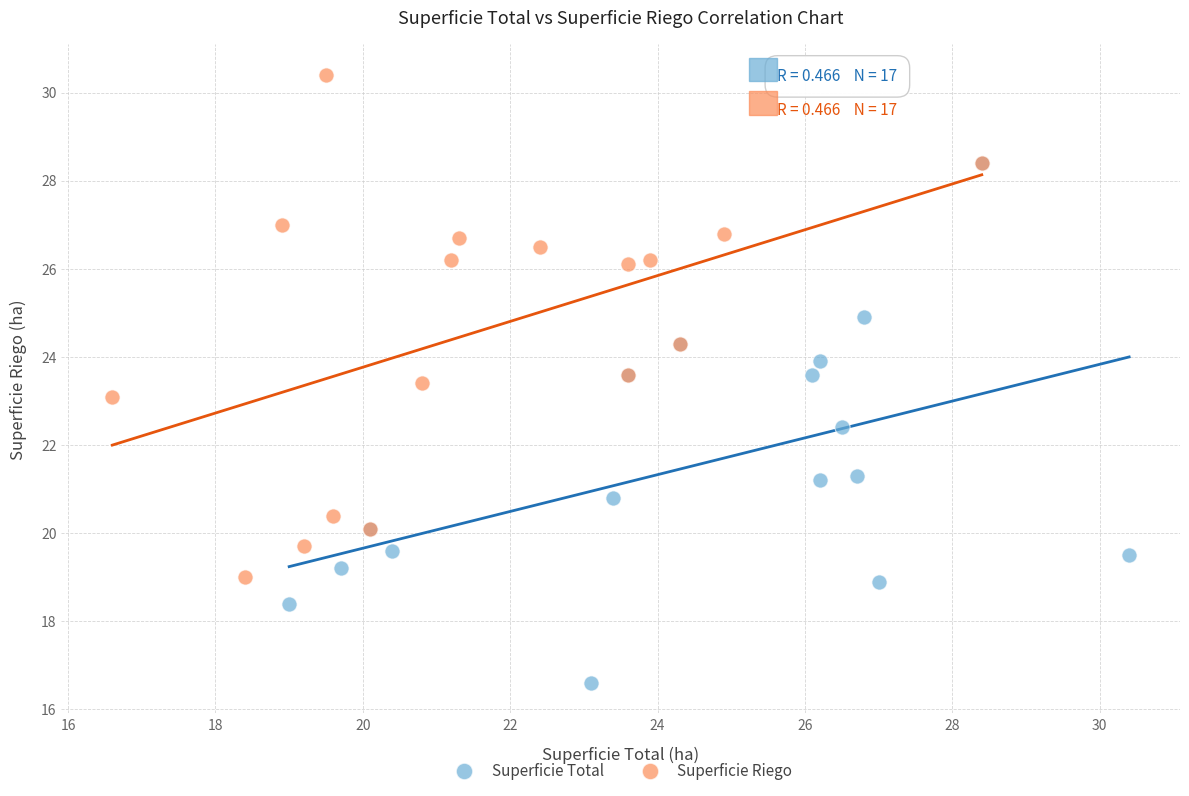

What are all the series names shown in the legend?

Superficie Total, Superficie Riego